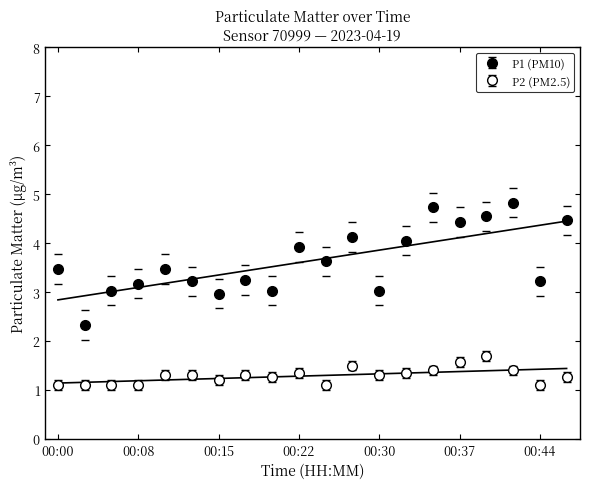

Reading right to left, extract all data points from this chart.

P1: 4.5	3.2	4.8	4.5	4.4	4.7	4.0	3.0	4.1	3.6	3.9	3.0	3.2	3.0	3.2	3.5	3.2	3.0	2.3	3.5
P2: 1.3	1.1	1.4	1.7	1.6	1.4	1.4	1.3	1.5	1.1	1.4	1.3	1.3	1.2	1.3	1.3	1.1	1.1	1.1	1.1